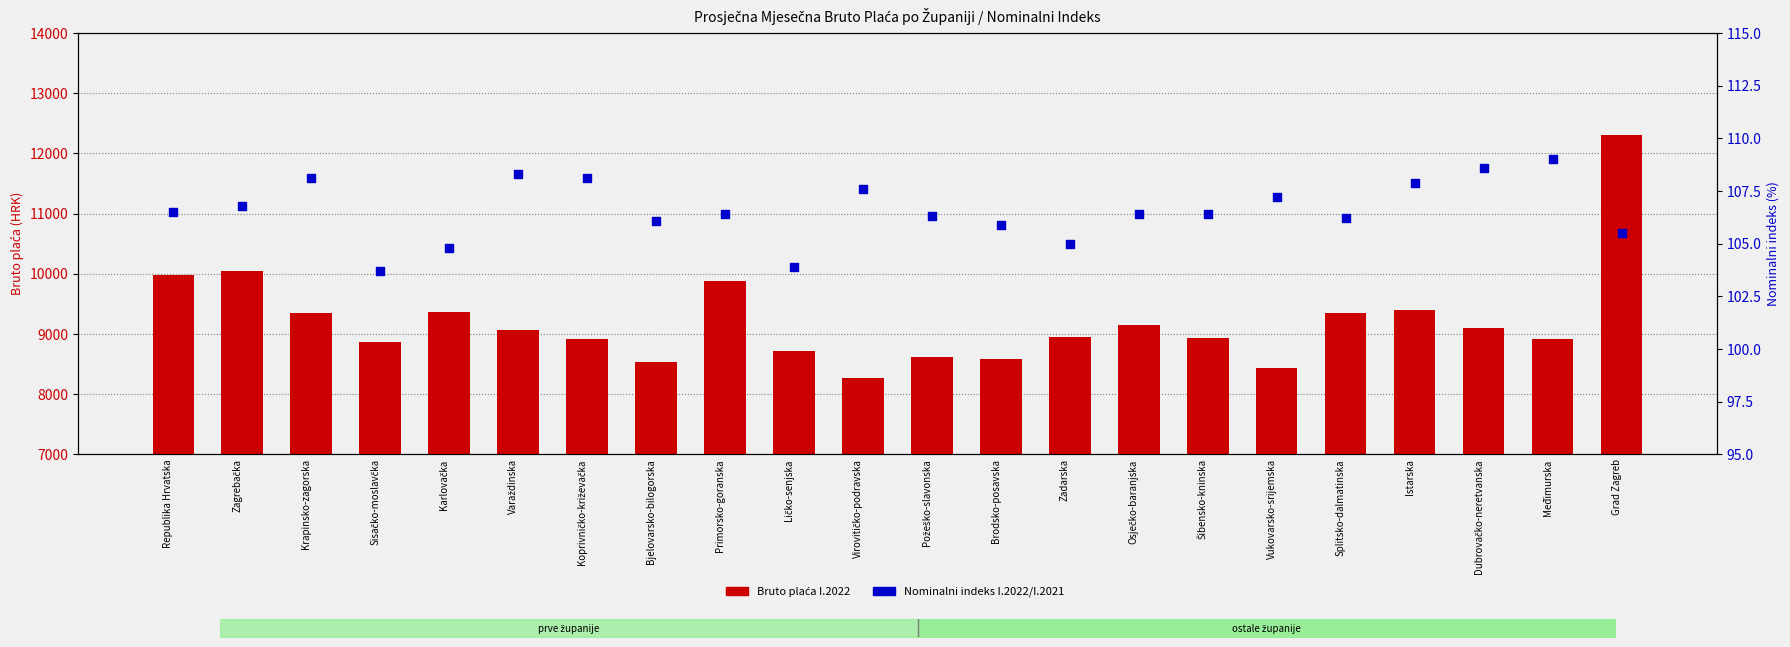

Which series has the largest total across all categories?

Bruto plaća I.2022